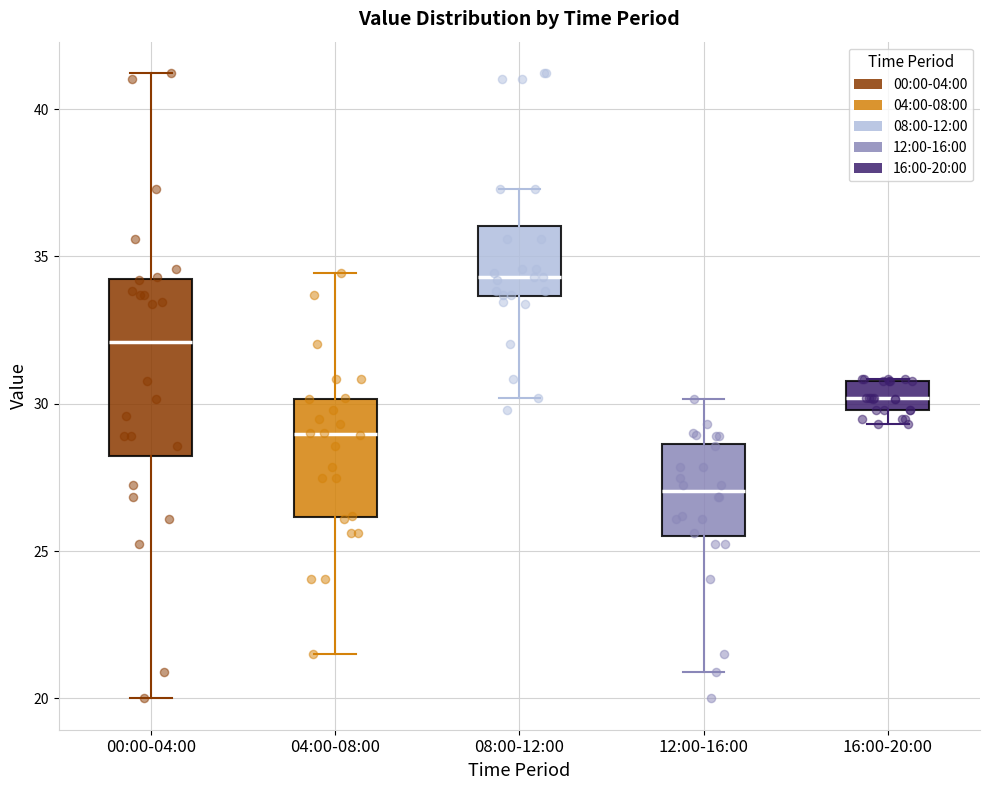

Where does the median line of the box for 12:00-16:00 sit on the y-axis? The values are not printed on the chart, so give them approximately, as read against the axis.

27.0